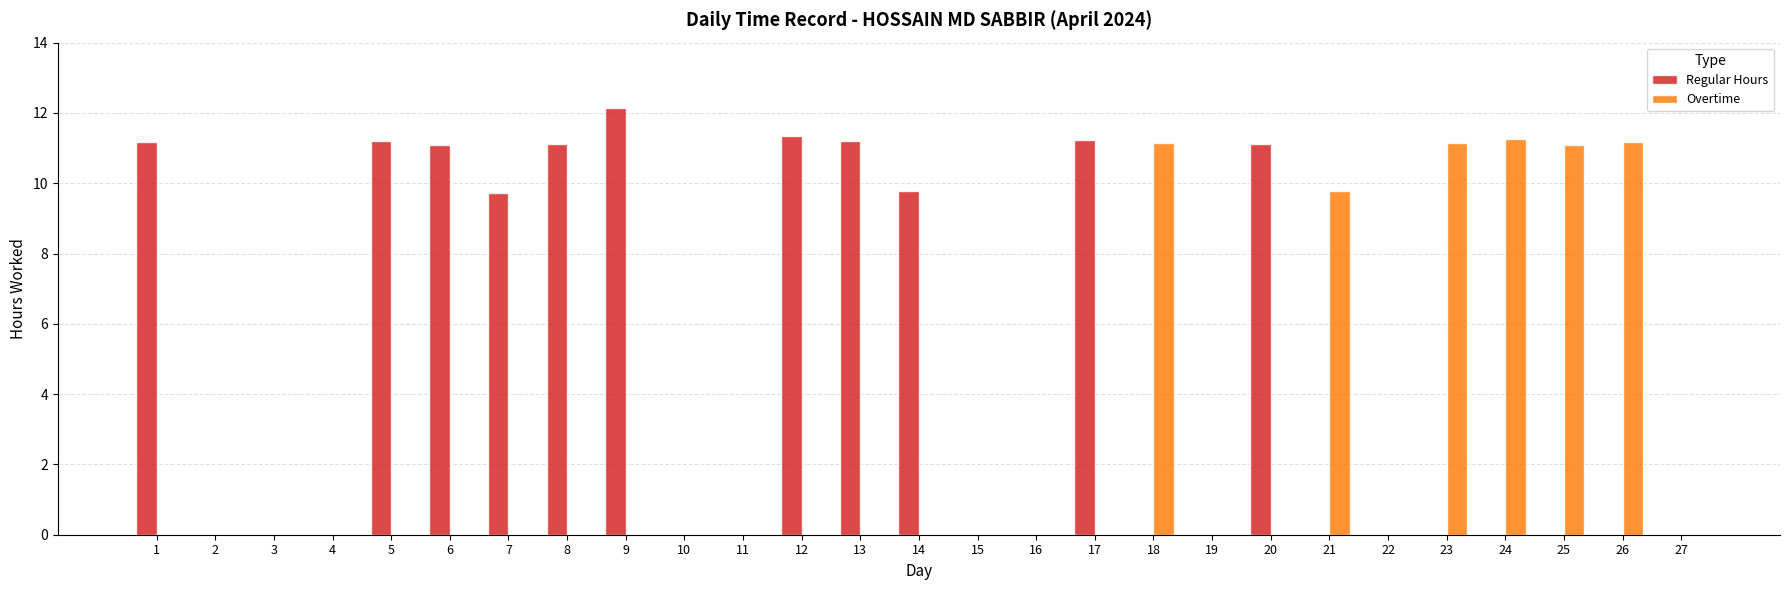

At which category is the sum across all series the highest?

9